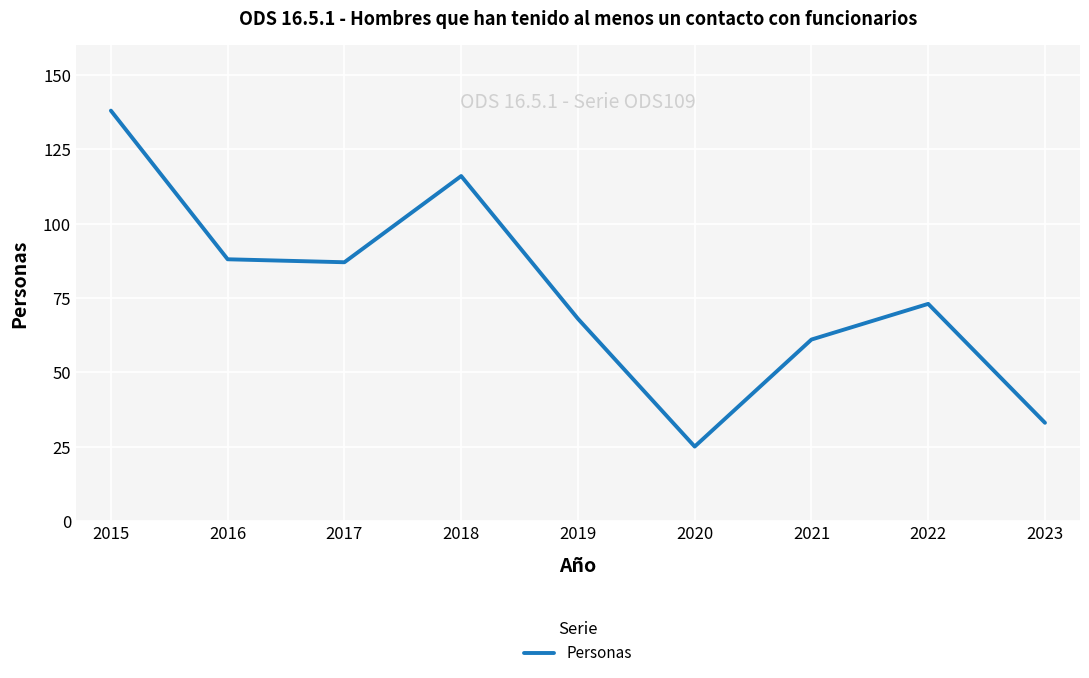

True or false: the data shows 88 at 2016.

True